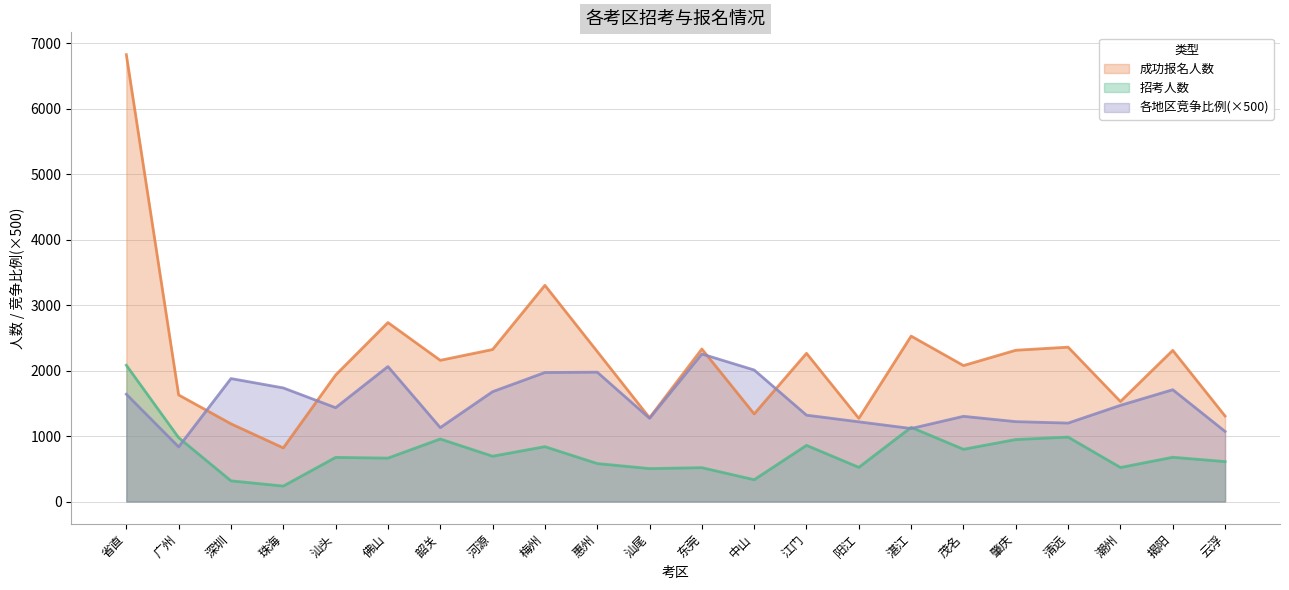

What are all the series names shown in the legend?

成功报名人数, 招考人数, 各地区竞争比例(×500)